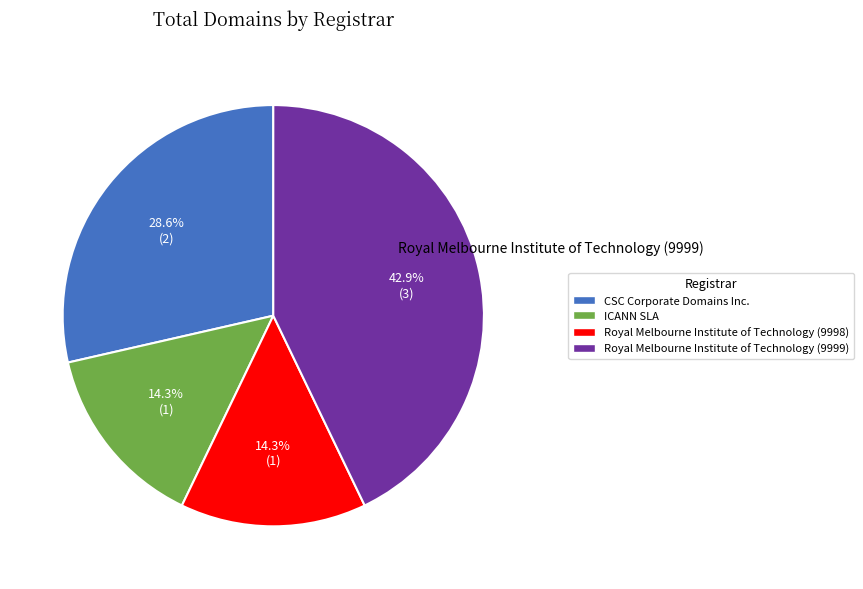

Count the number of slices in the pie.

4